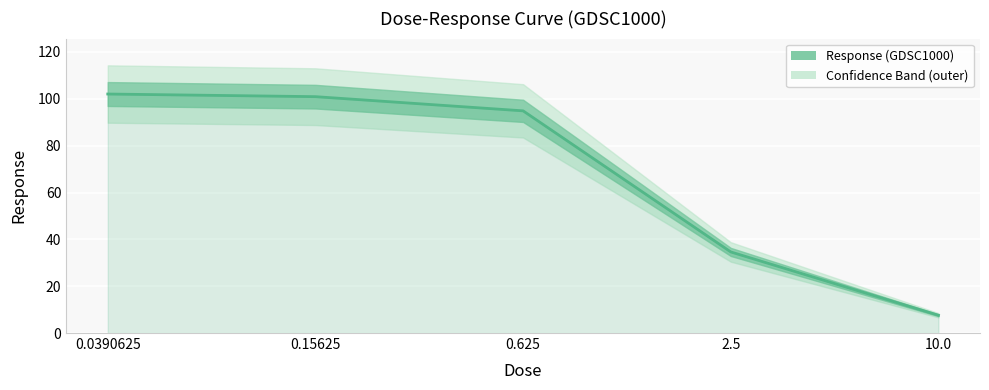

Reading right to left, what are all the values shown in this chart?

7.6	34.6	94.9	100.9	102.0